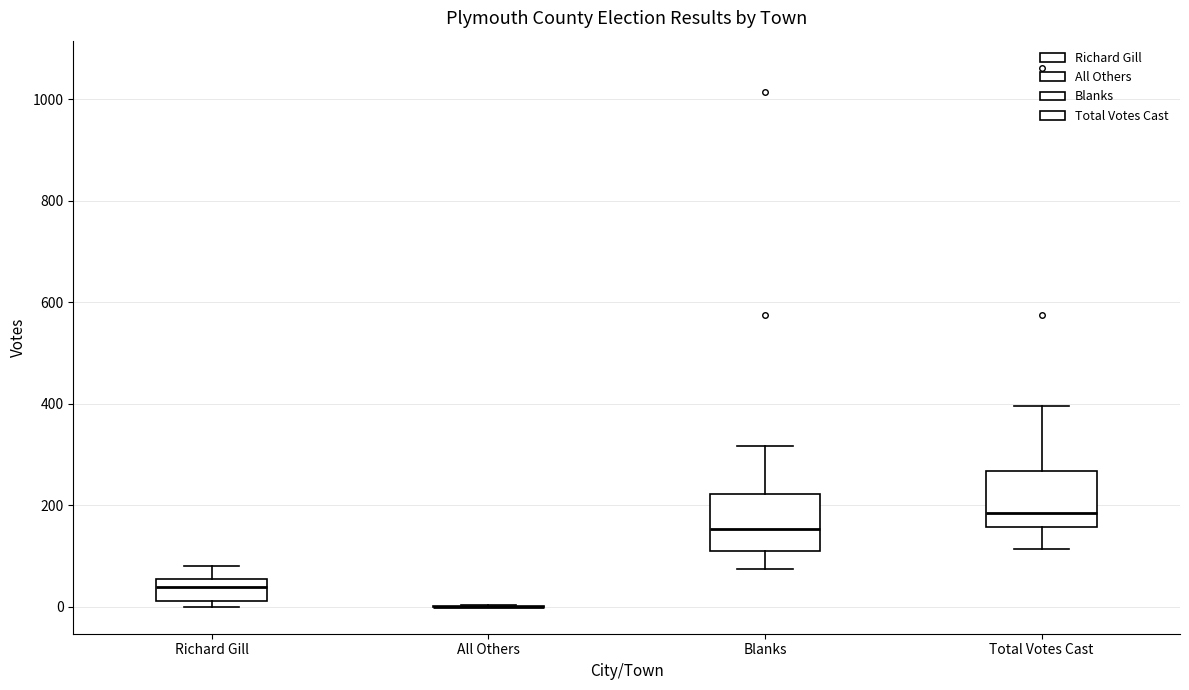

Where is the lower edge of the box for Total Votes Cast on the y-axis? The values are not printed on the chart, so give them approximately, as read against the axis.

160